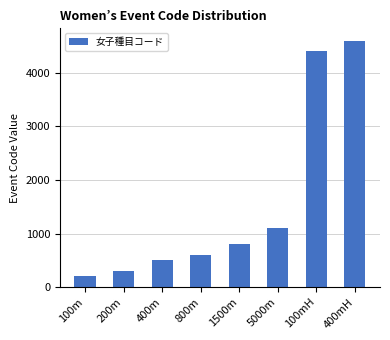

What is the sum of all values?

12500